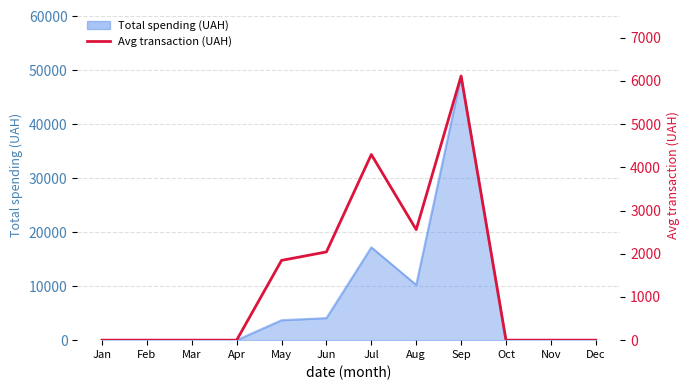

The chart shows a value of 2418.7 at Apr. True or false?

False